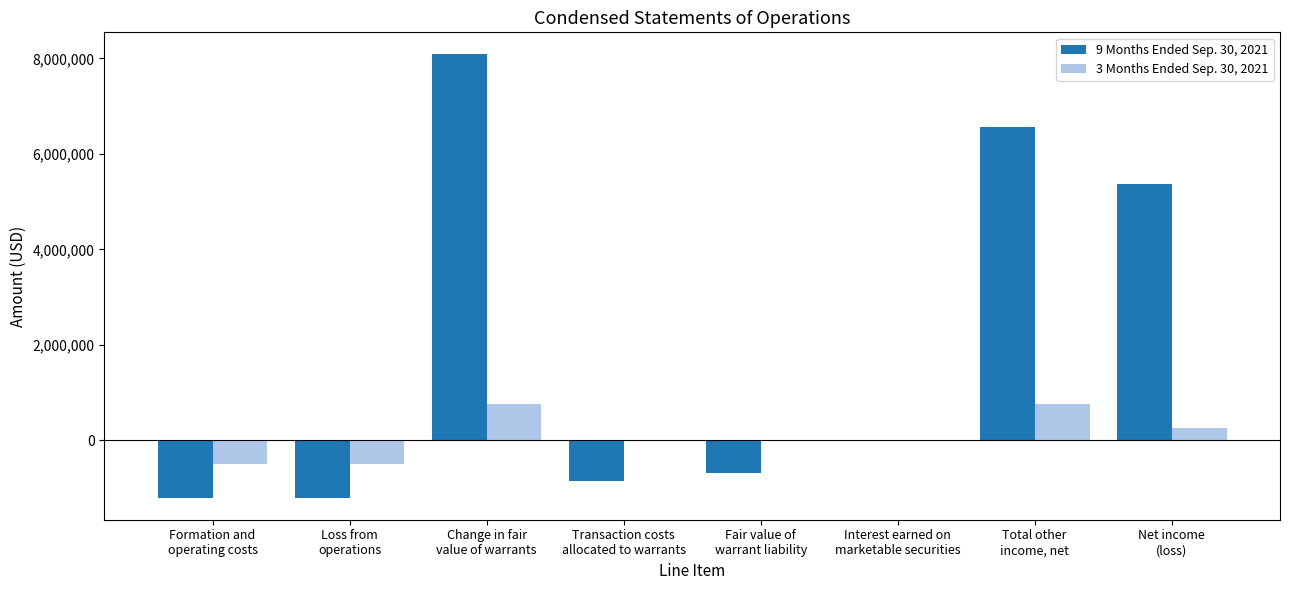

The 9 Months Ended Sep. 30, 2021 series shows 11620 at Interest earned on
marketable securities. True or false?

True